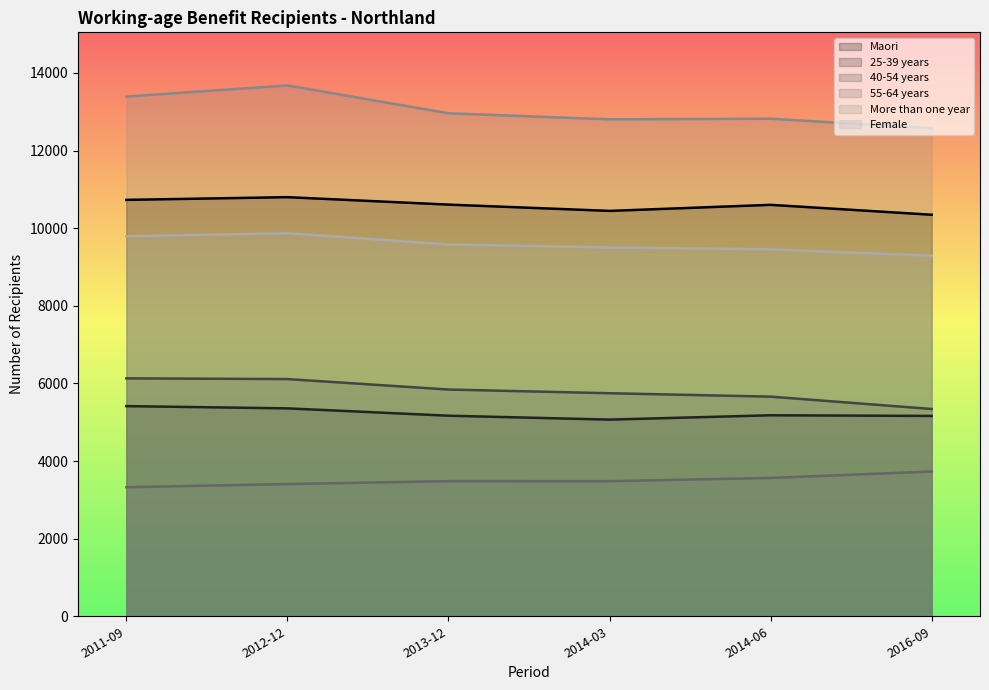

What position from the right is 2016-09?

1